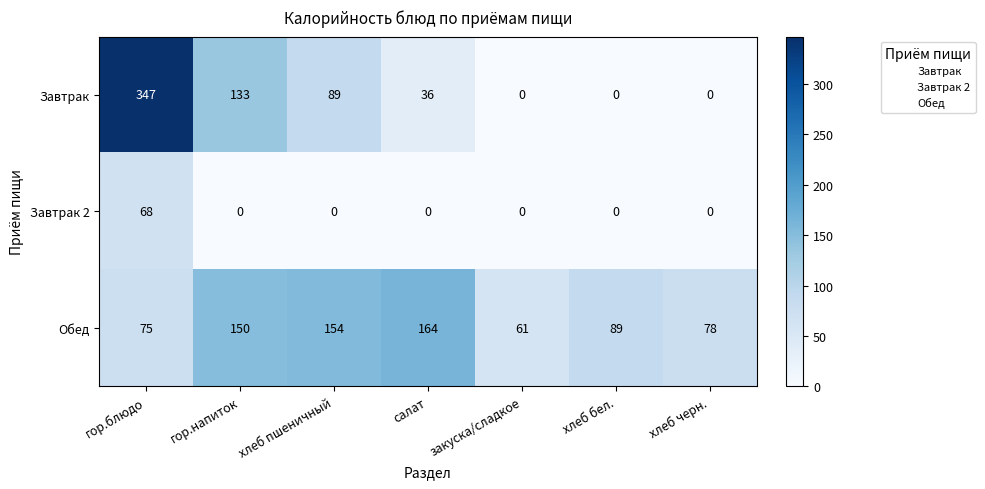

Reading left to right, list all the values displayed in this chart.

Завтрак: 347	133	89	36	0	0	0
Завтрак 2: 68	0	0	0	0	0	0
Обед: 75	150	154	164	61	89	78